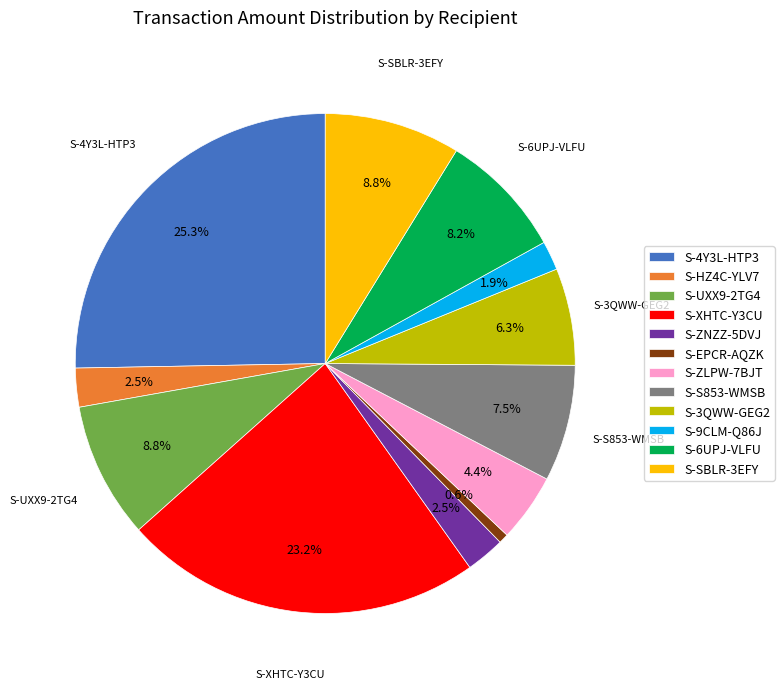

Between S-XHTC-Y3CU and S-SBLR-3EFY, which is larger?

S-XHTC-Y3CU